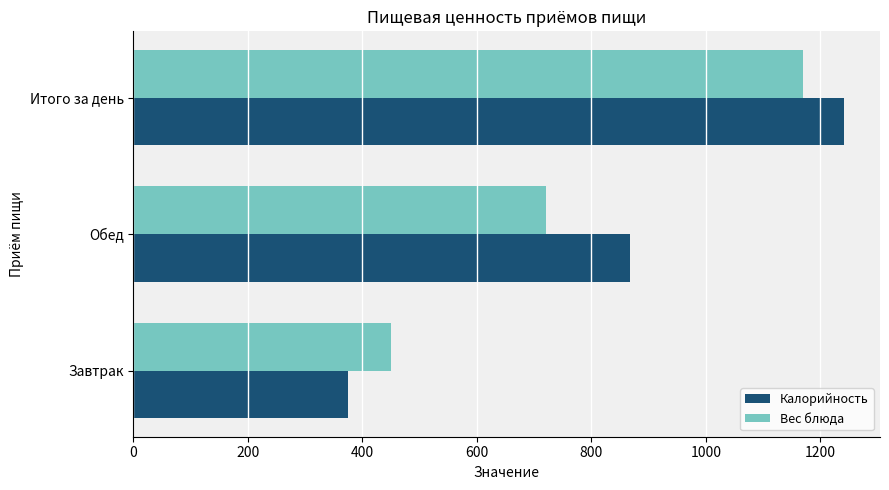

What is the minimum value shown in the chart?

375